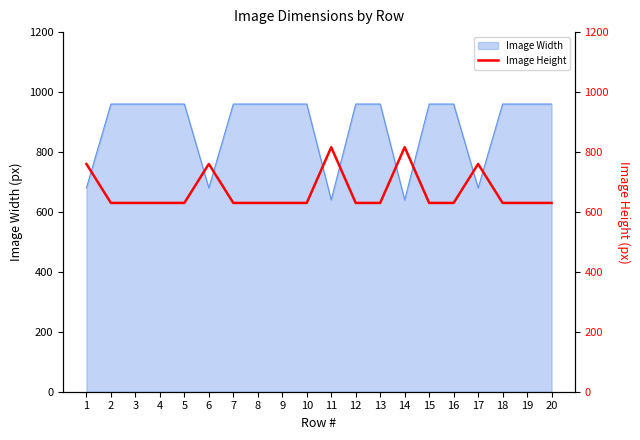

What is the minimum value shown in the chart?

630